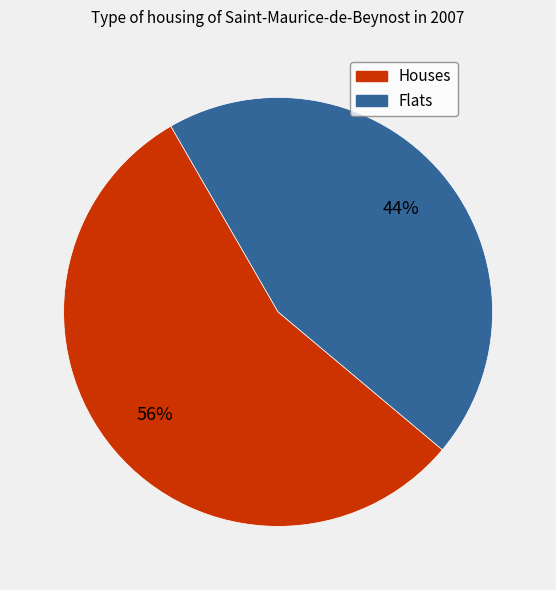

To the nearest percent, what is the average slice percentage?

50%